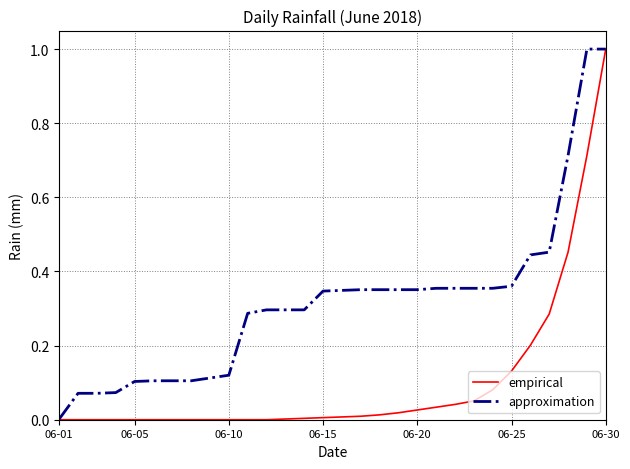

List the series in order of their overall mean, highest first.

approximation, empirical